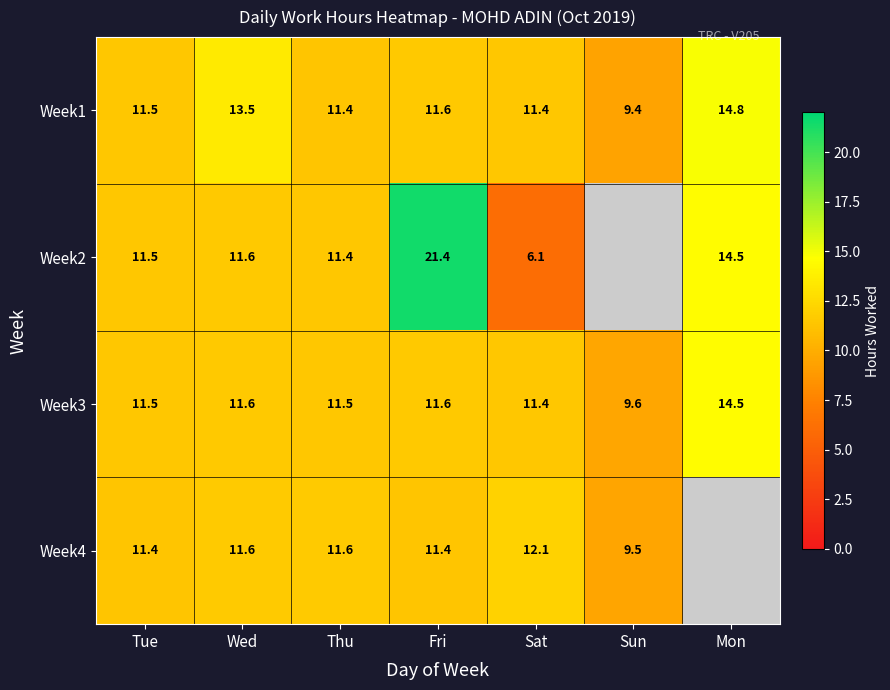

At which label does Week3 reach its minimum?

Sun